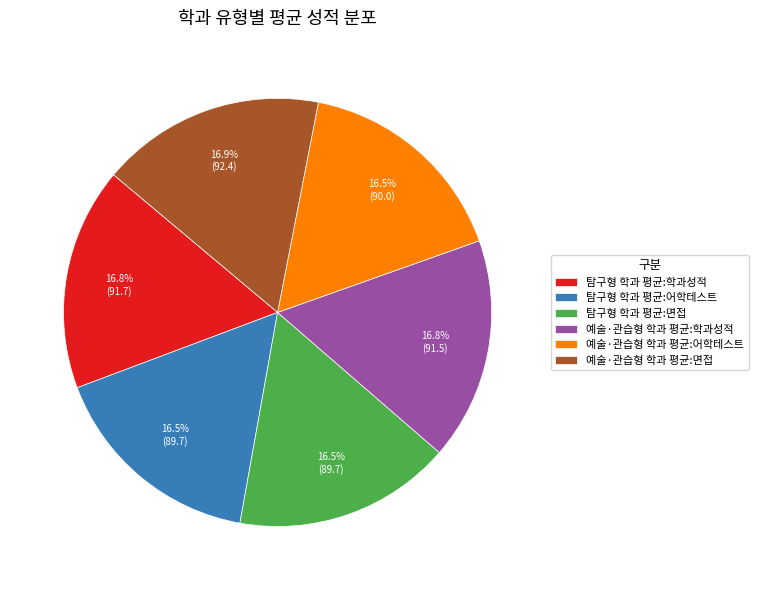

Approximately how many times larger is the value at 예술·관습형 학과 평균:면접 compared to 탐구형 학과 평균:어학테스트?

1.0